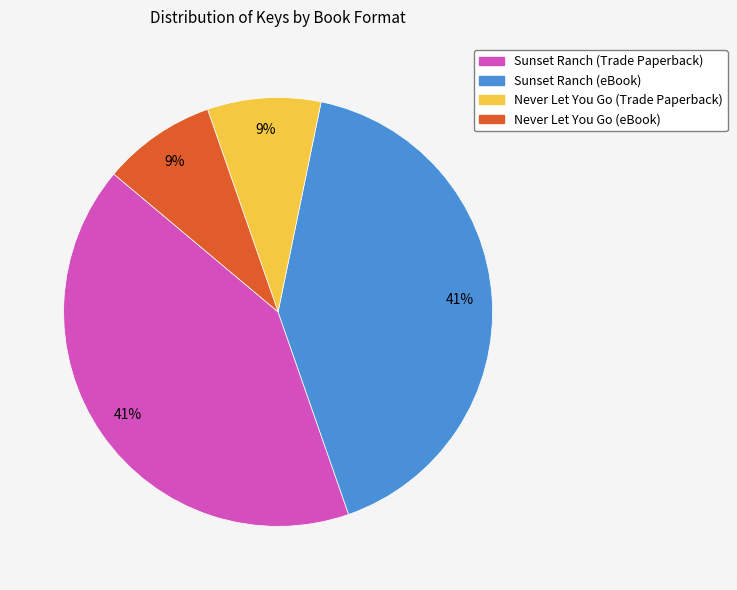

Is there a majority slice in this chart?

No